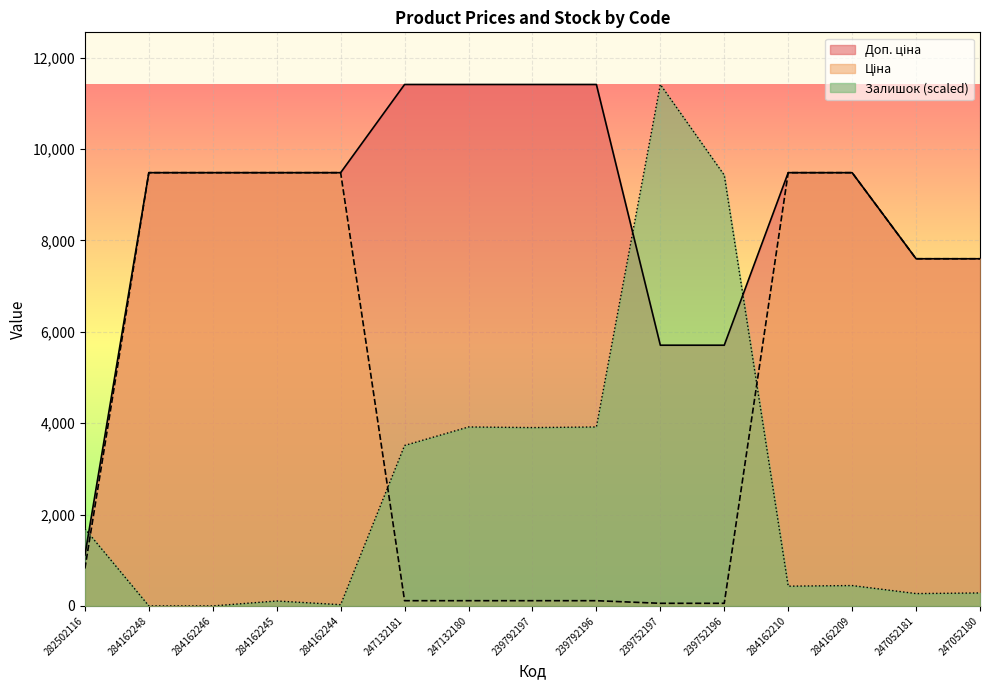

What is the sum of all Залишок values?

39334.1